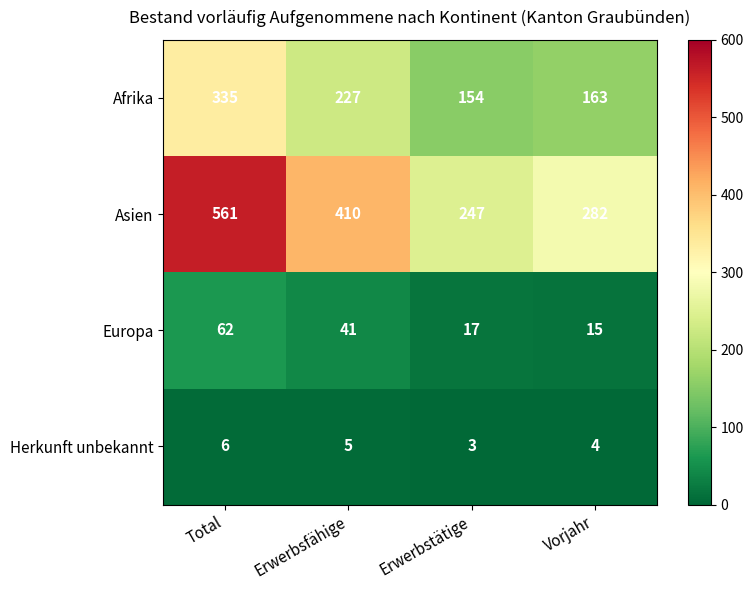

What is the highest value of the Europa series?

62